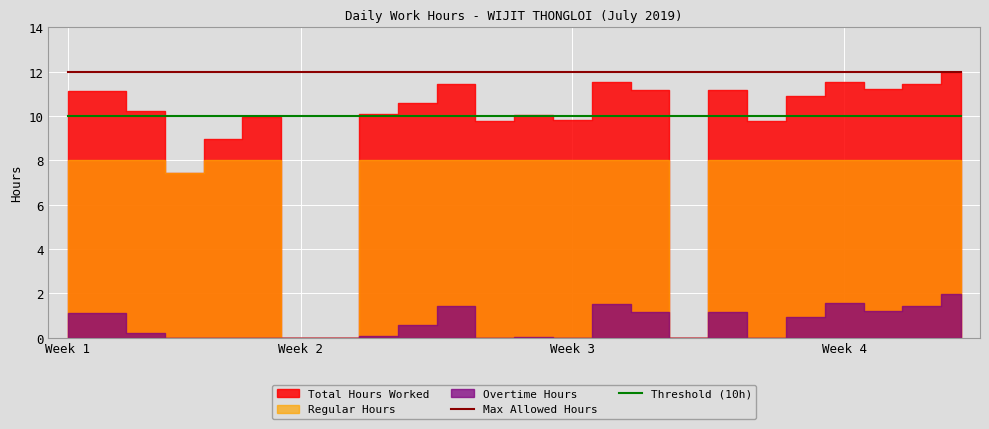

True or false: Max Allowed Hours has a value of 12 at Week 1.

True